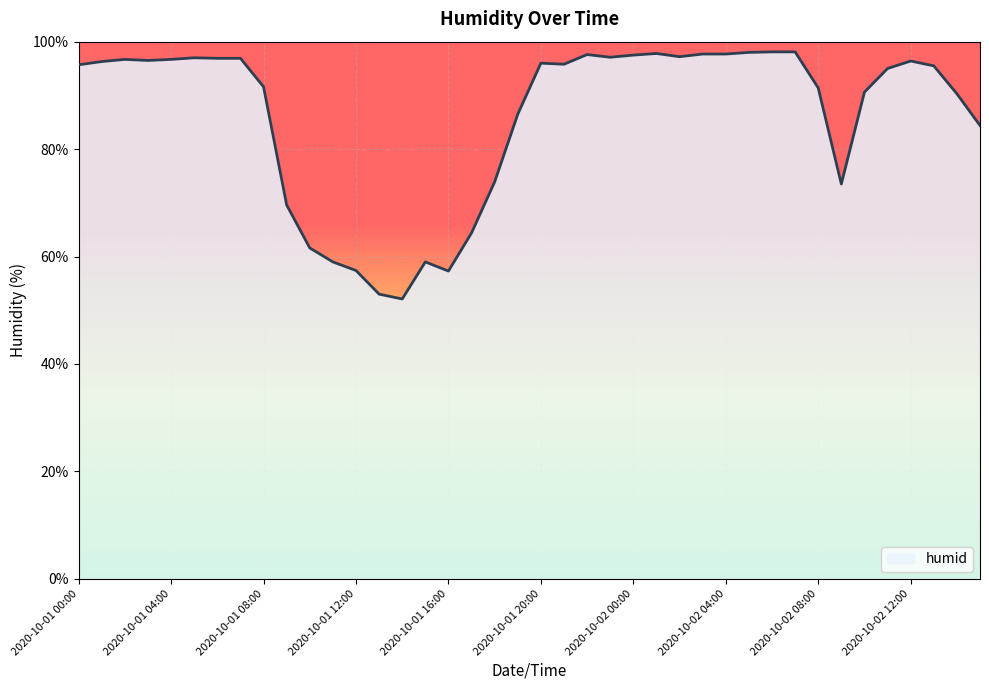

What is the greatest value displayed?

98.1